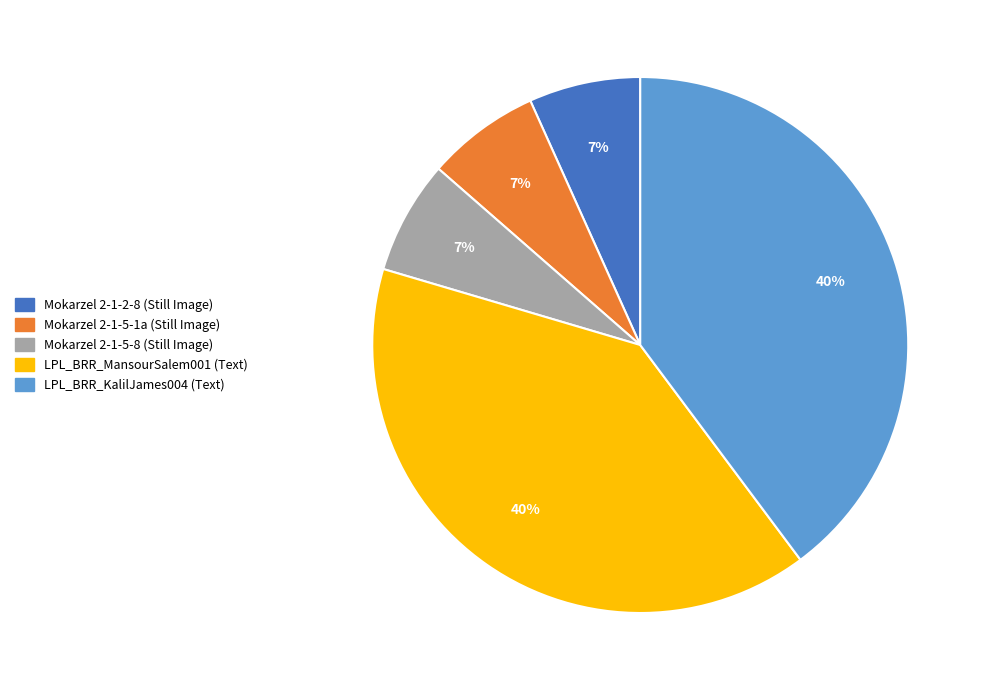

Does Mokarzel 2-1-2-8 (Still Image) account for over 50% of the chart?

No